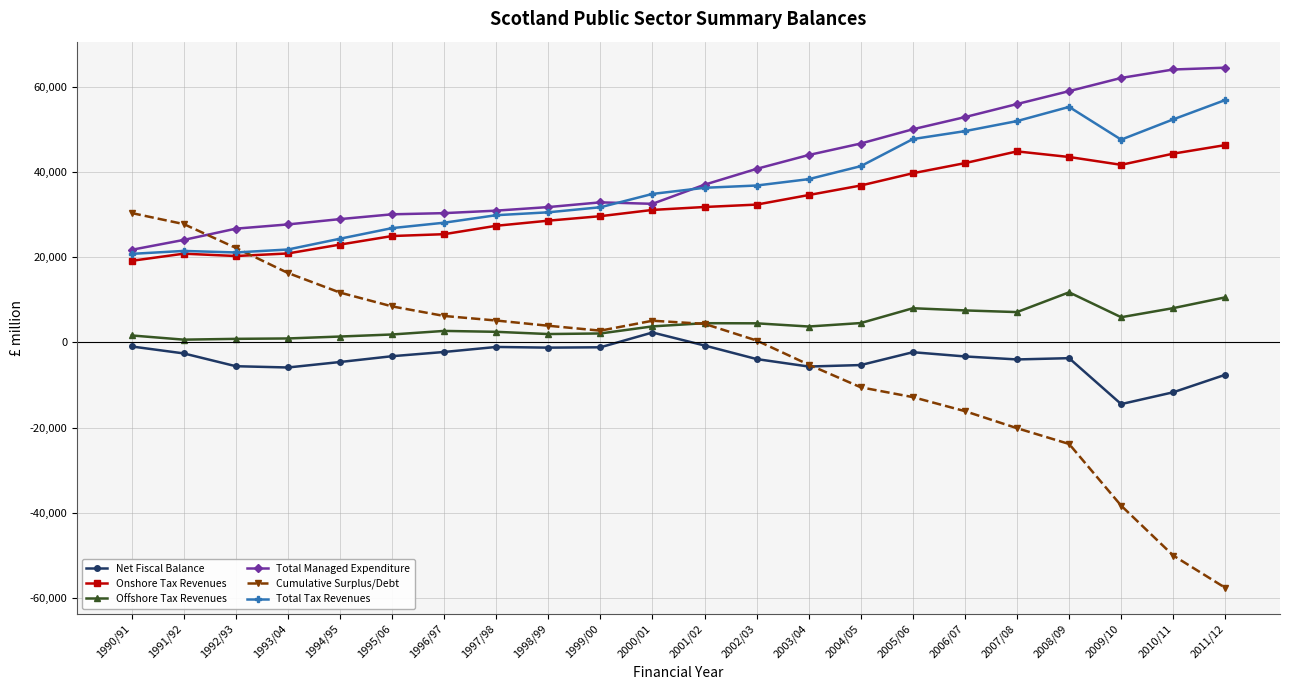

Between 2007/08 and 2009/10, which series saw the biggest shift?

Cumulative Surplus/Debt